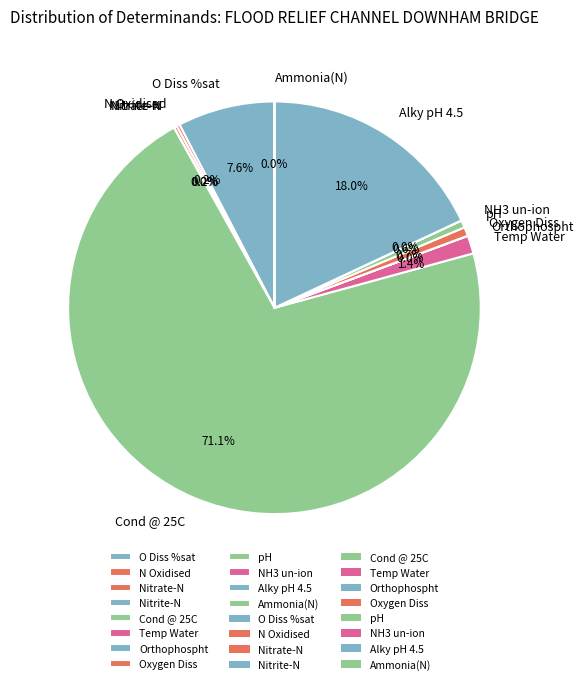

Which slice is the largest?

Cond @ 25C